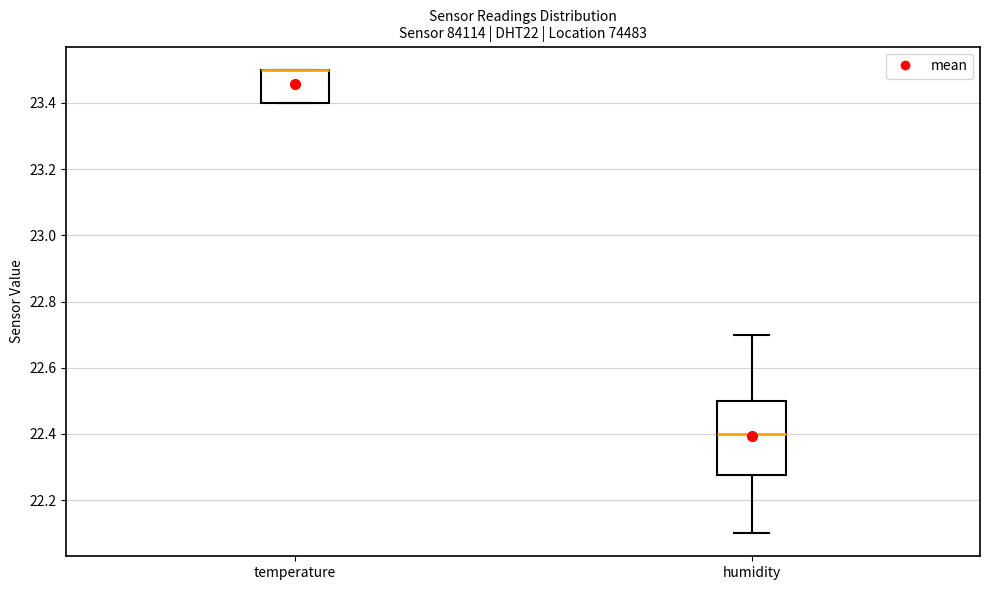

Reading left to right, transcribe this box plot: for each box, give where its median line is, the range the box spans, and where its two whiskers end, as read against the y-axis. The values are not printed on the chart, so give them approximately, as read against the axis.

temperature: median 23.50 (drawn on the box's upper edge), box 23.40 to 23.50, whiskers 23.40 to 23.50
humidity: median 22.40, box 22.28 to 22.50, whiskers 22.10 to 22.70